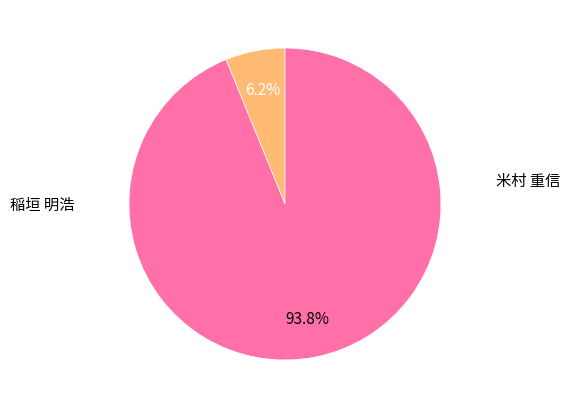

Is there a majority slice in this chart?

Yes